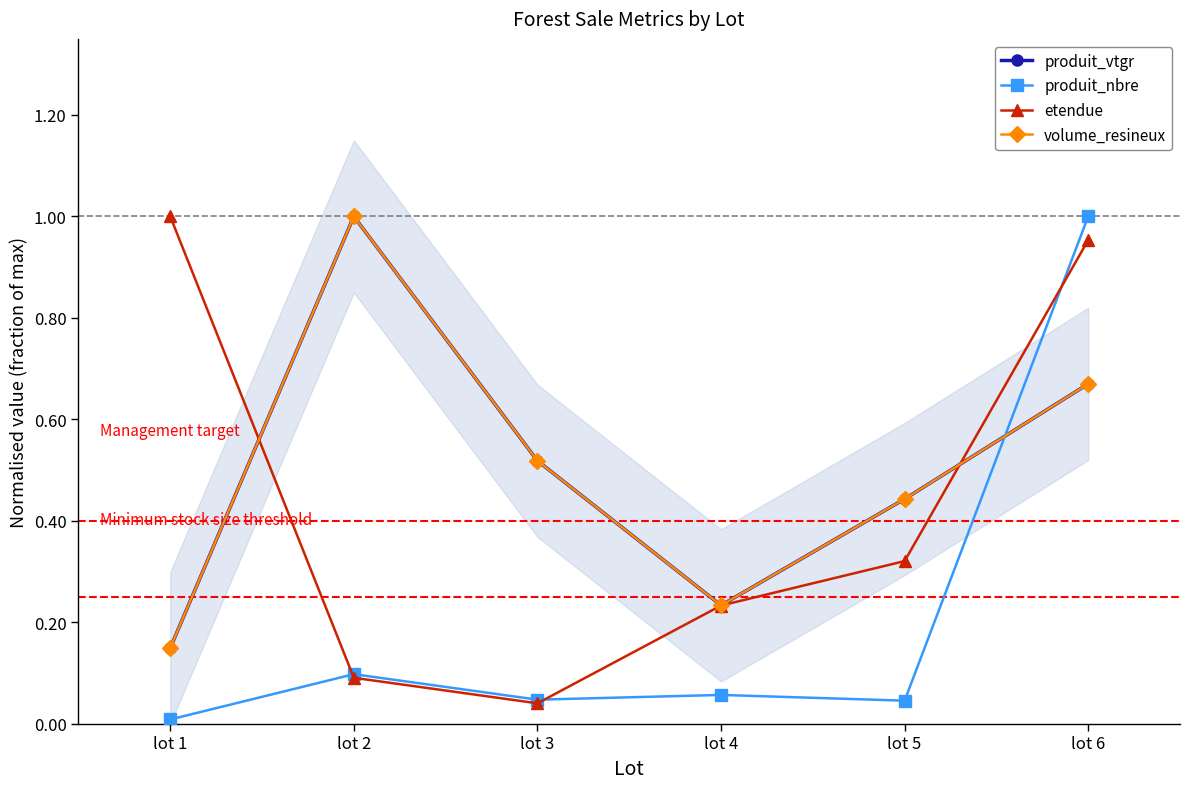

What is the total value across all series at lot 1?

1.3